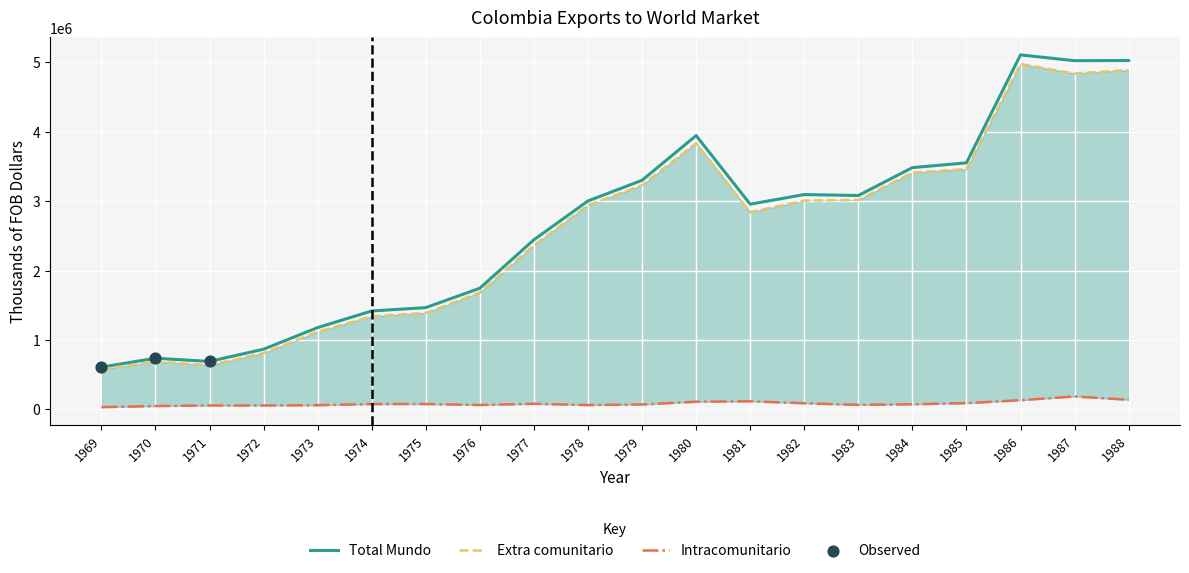

Which series has the largest total across all categories?

Total Mundo